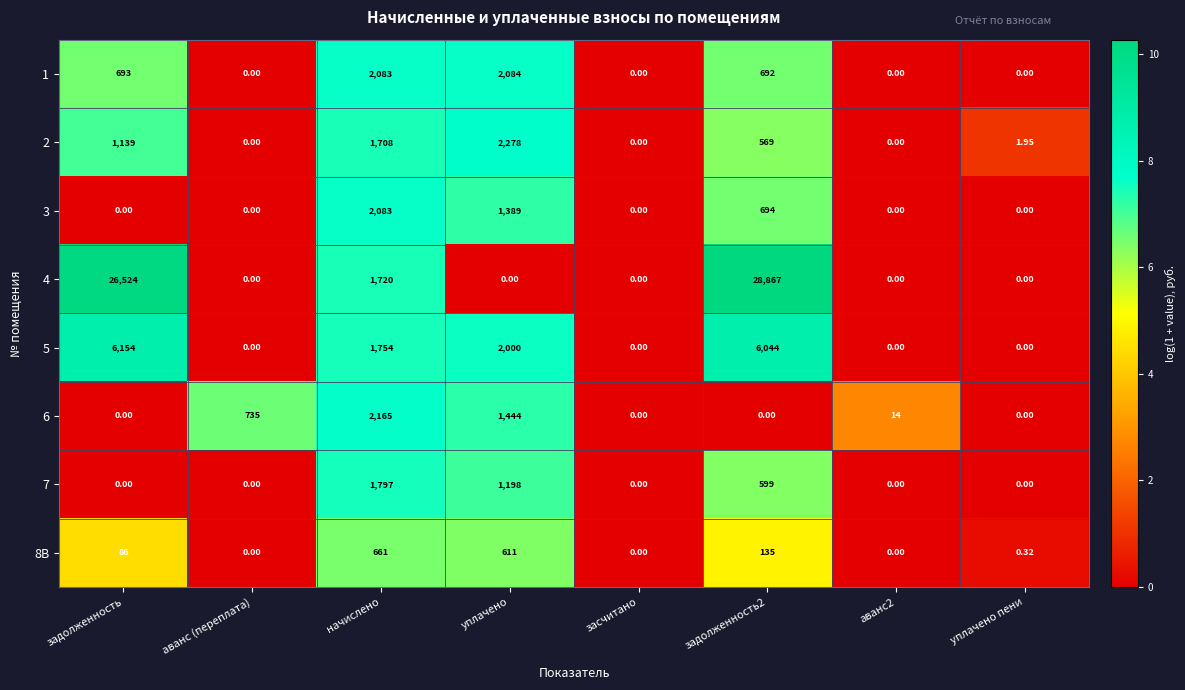

Which label corresponds to the largest value in the chart?

задолженность2